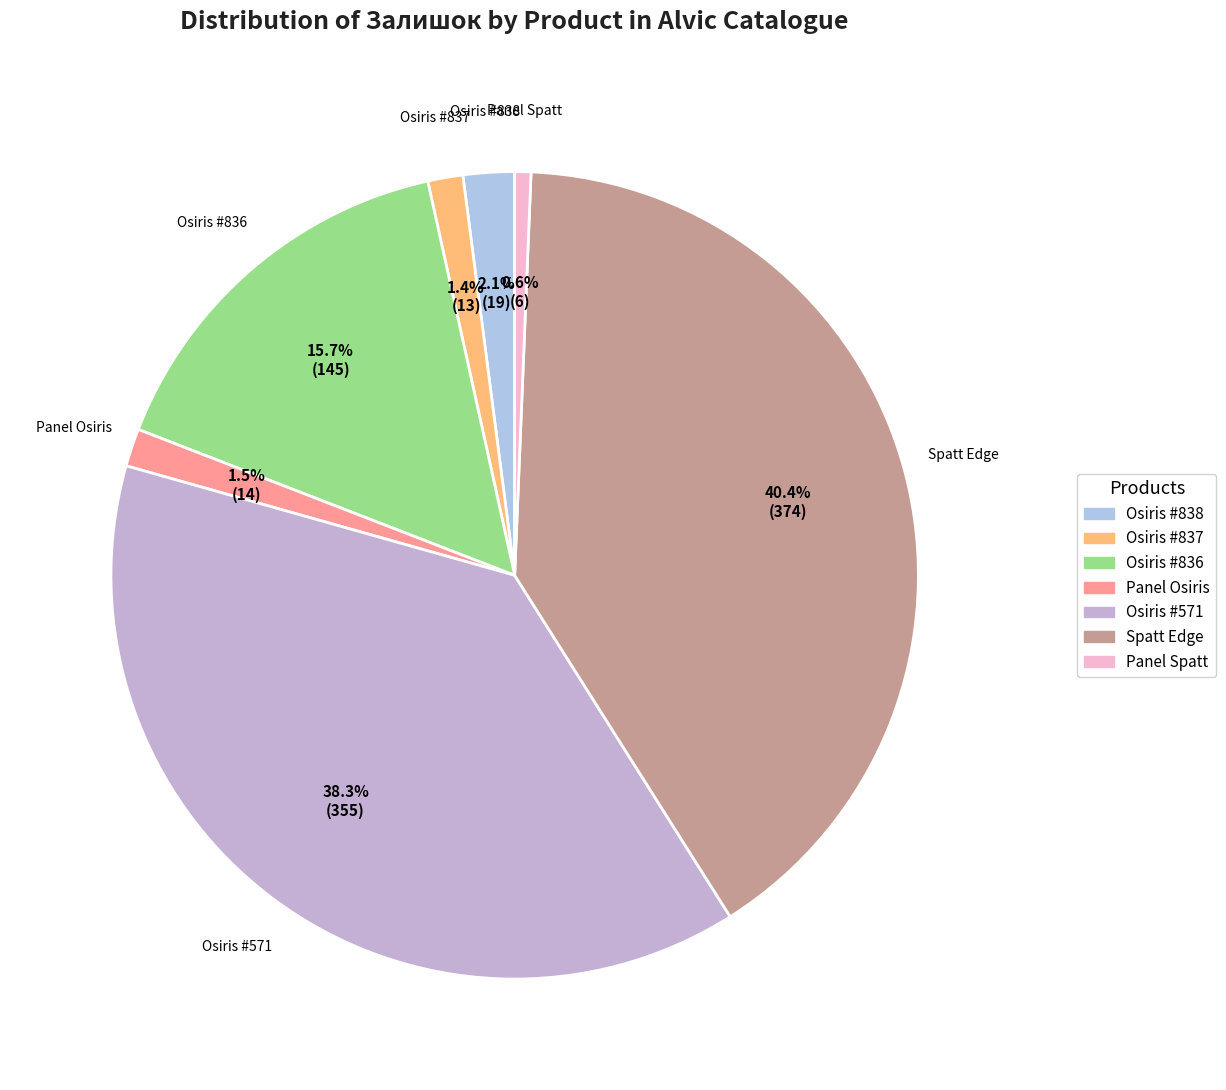

How many segments does this pie chart have?

7